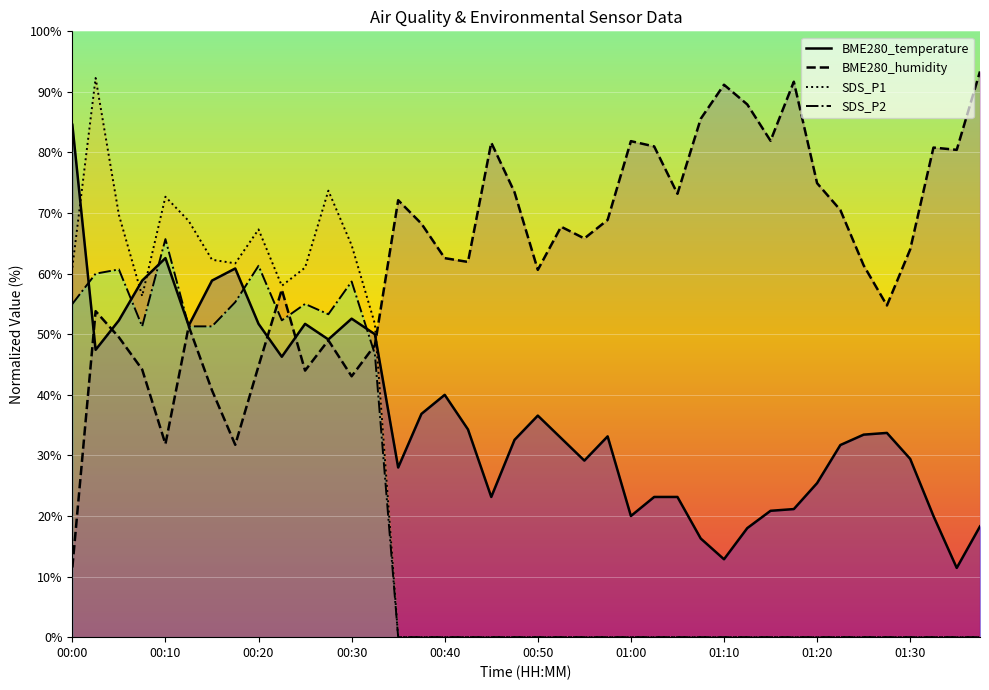

The value of SDS_P2 at 00:20 is 61.3. True or false?

True